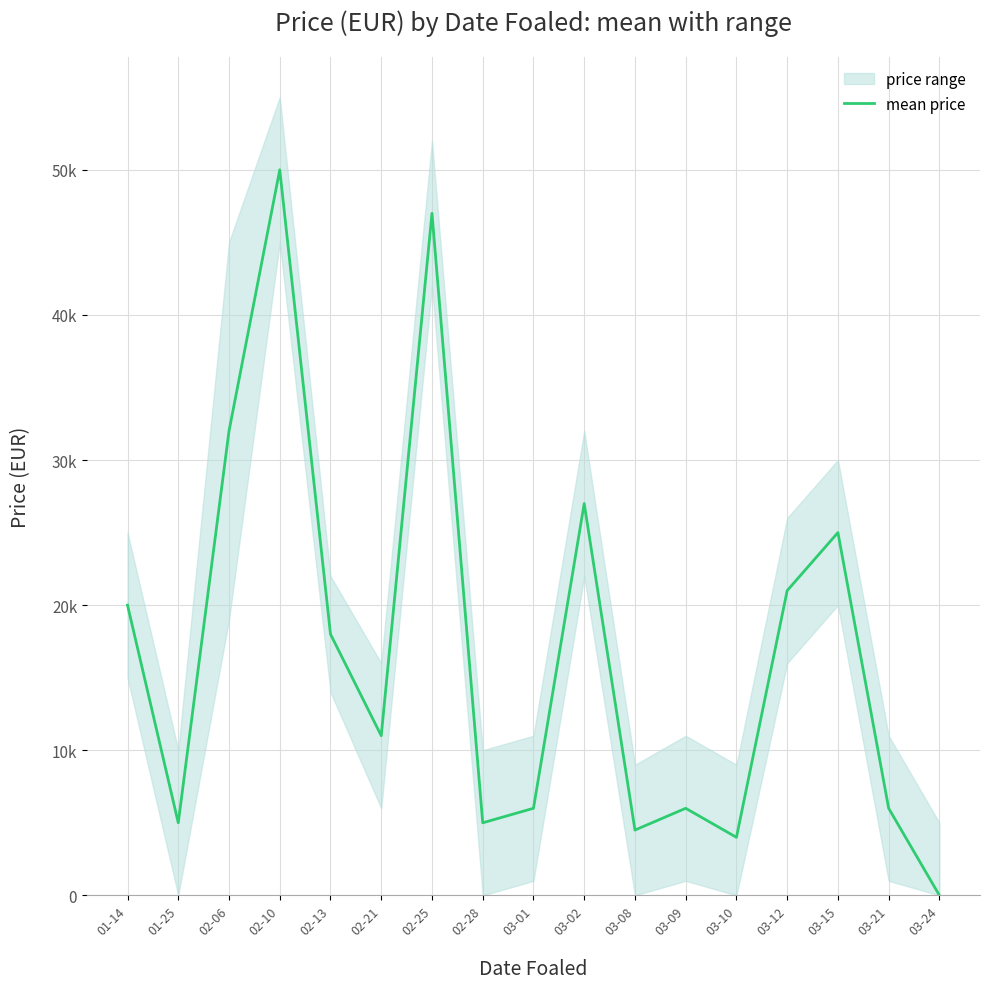

Where is the first local maximum?

02-10